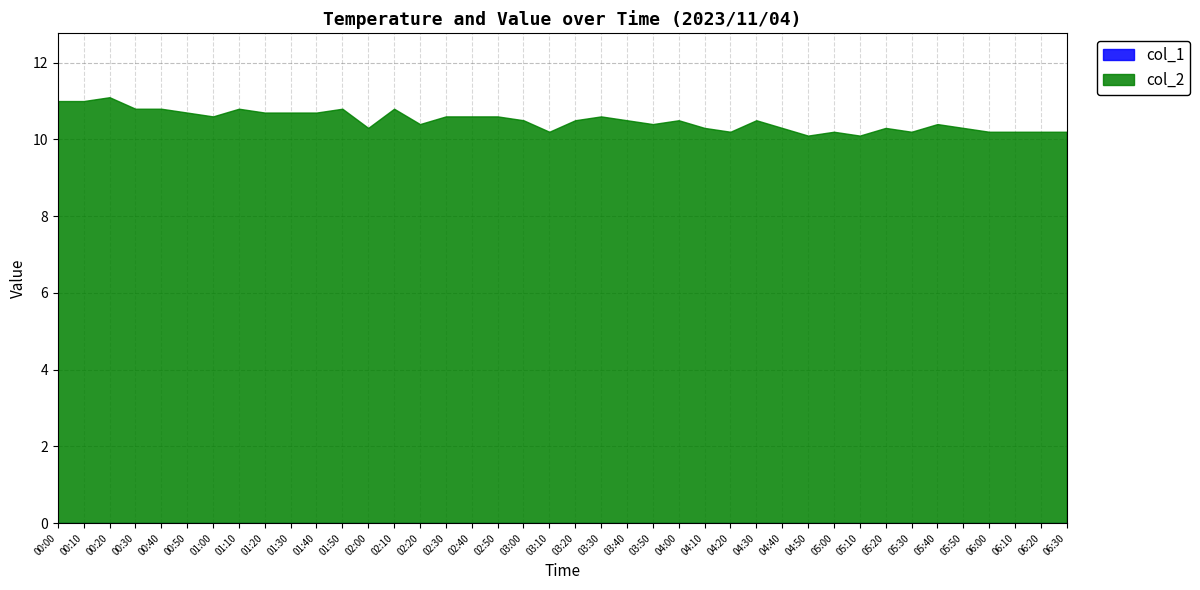

True or false: col_2 and col_1 intersect in this chart.

False